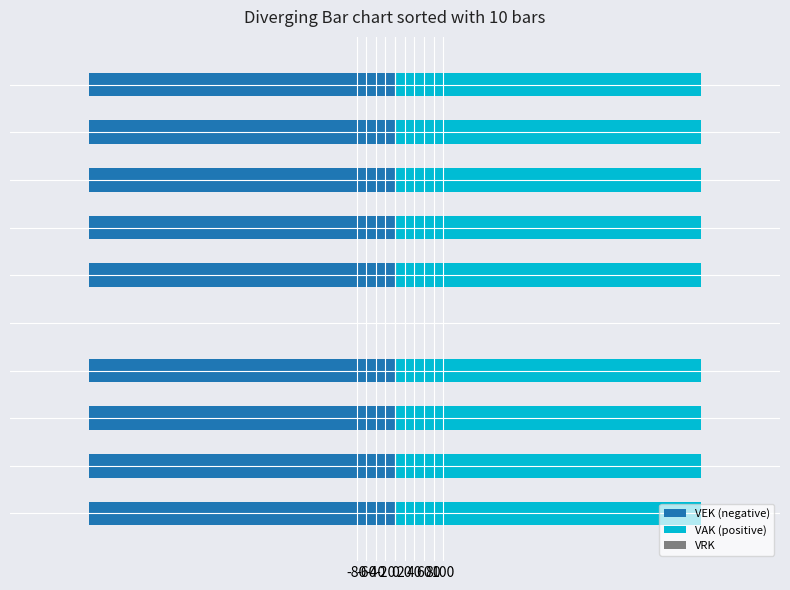

How many distinct data groups are displayed?

3